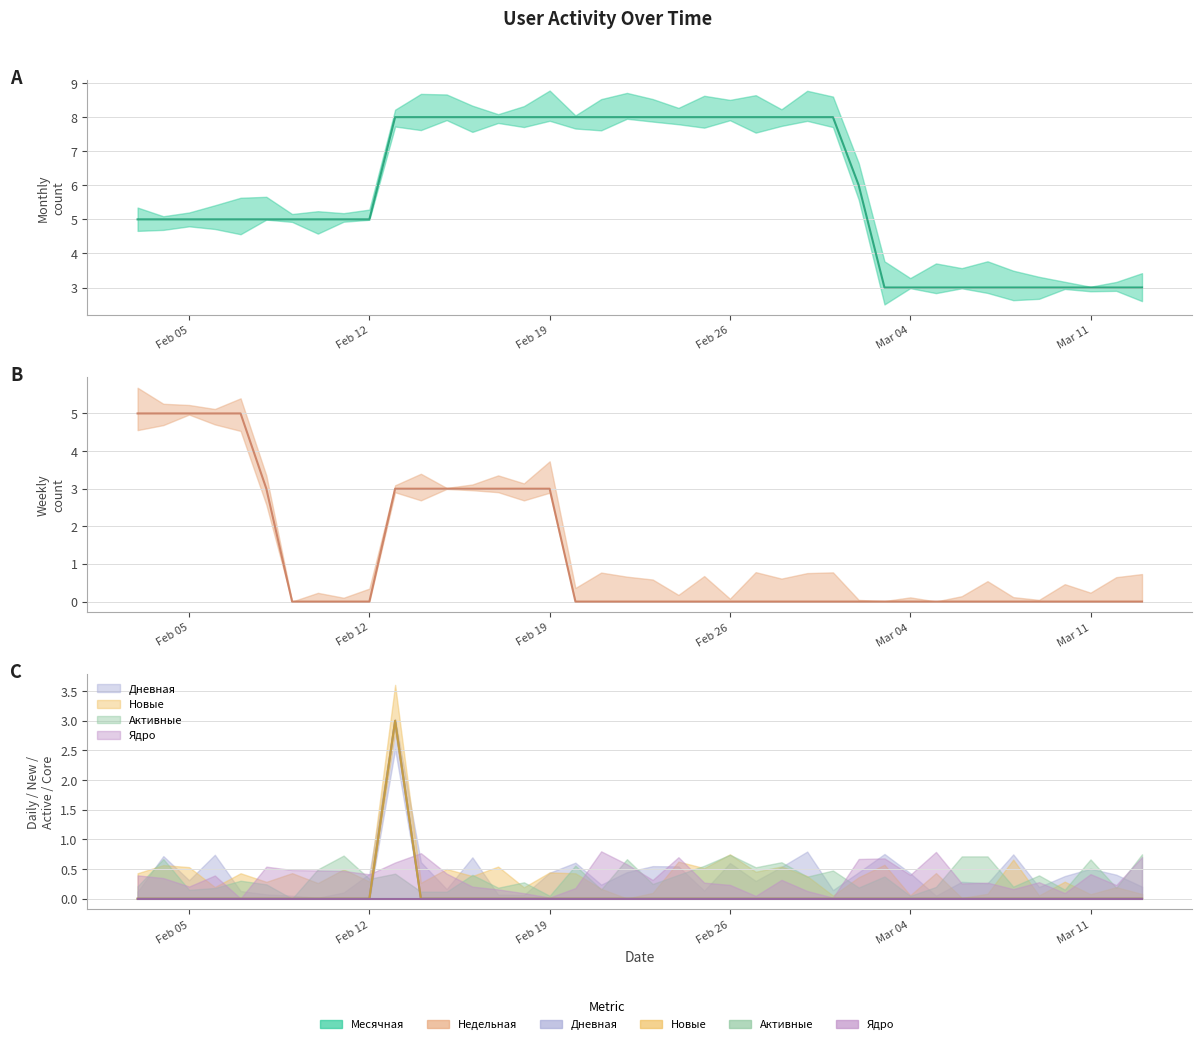

True or false: Новые has a value of 0 at 2024-02-24.

True